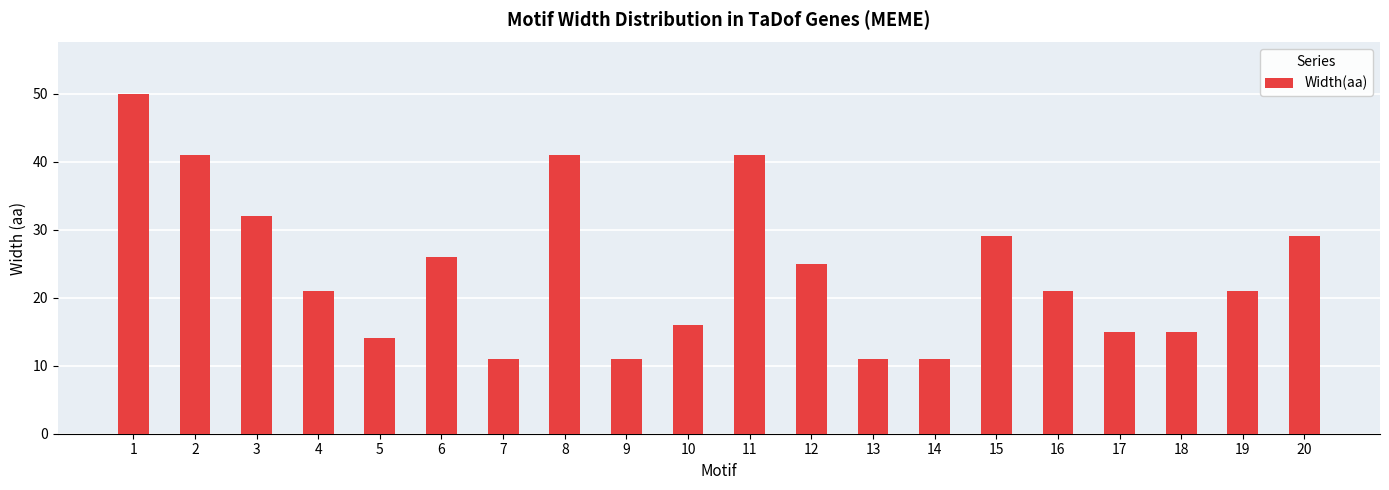

What is the difference between the second highest and second lowest values?

30